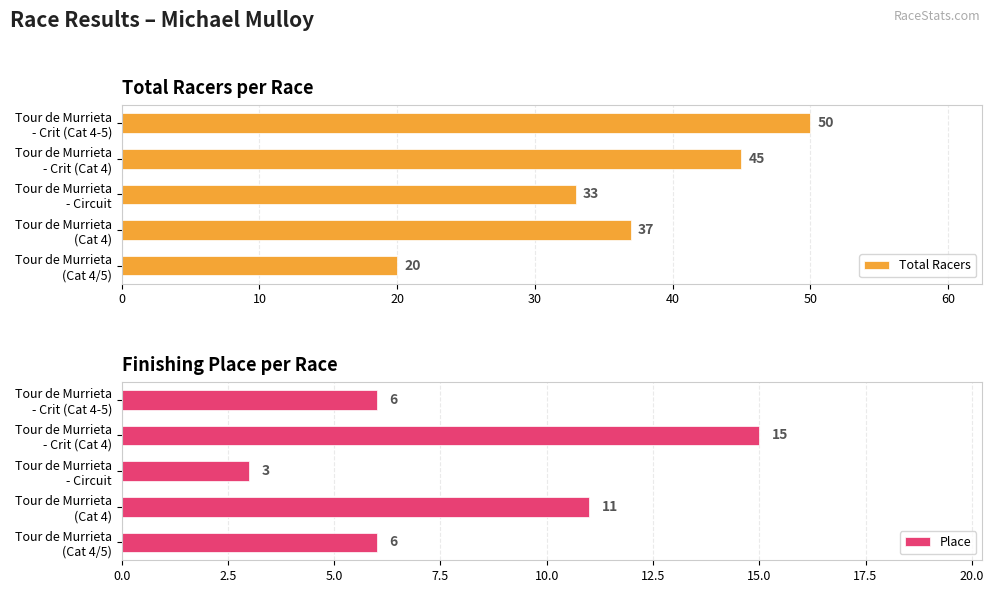

What is the average value of the Total Racers series?

37